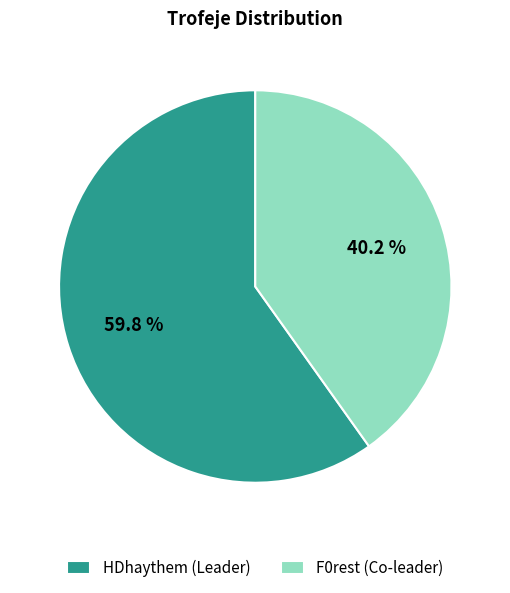

Which slice represents more than half of the pie?

HDhaythem (Leader)